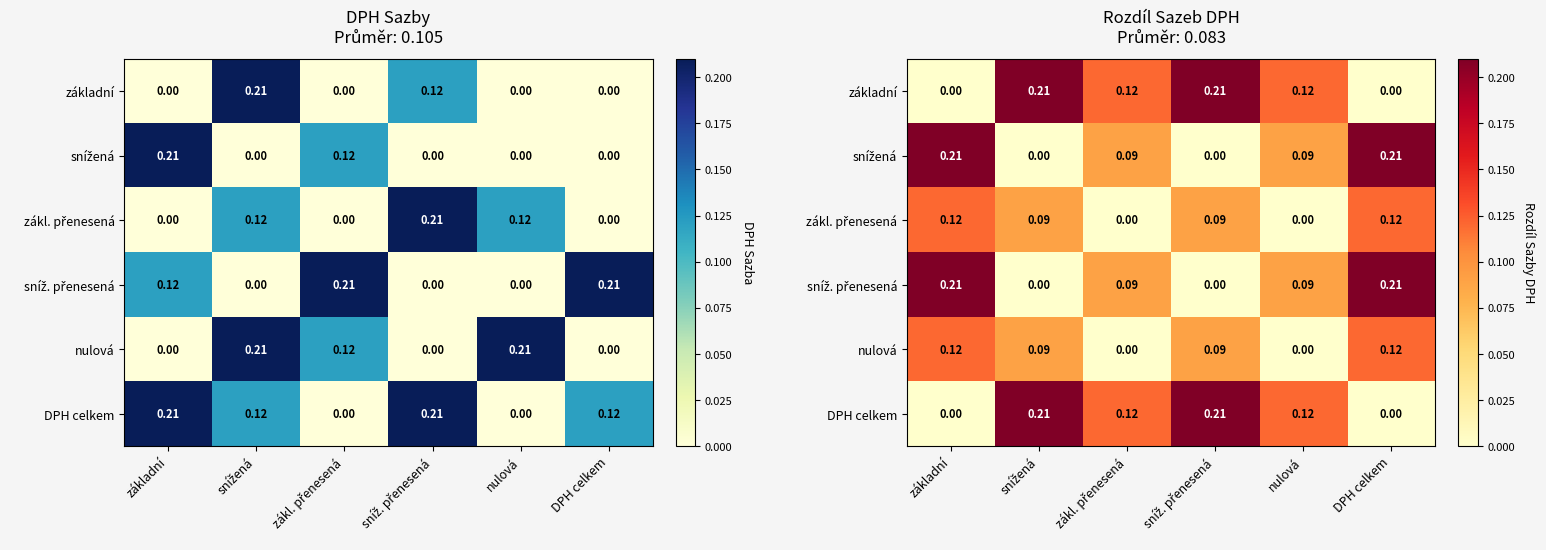

Rank the series by their maximum value, from highest to lowest.

základní, snížená, sníž. přenesená, DPH celkem, zákl. přenesená, nulová